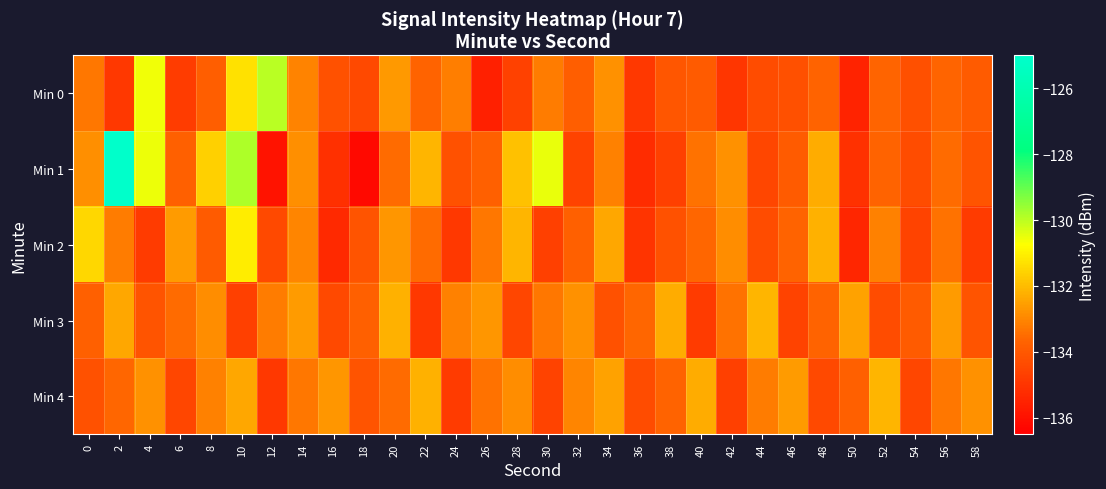

What is the difference between the highest and lowest values at 52?

2.2